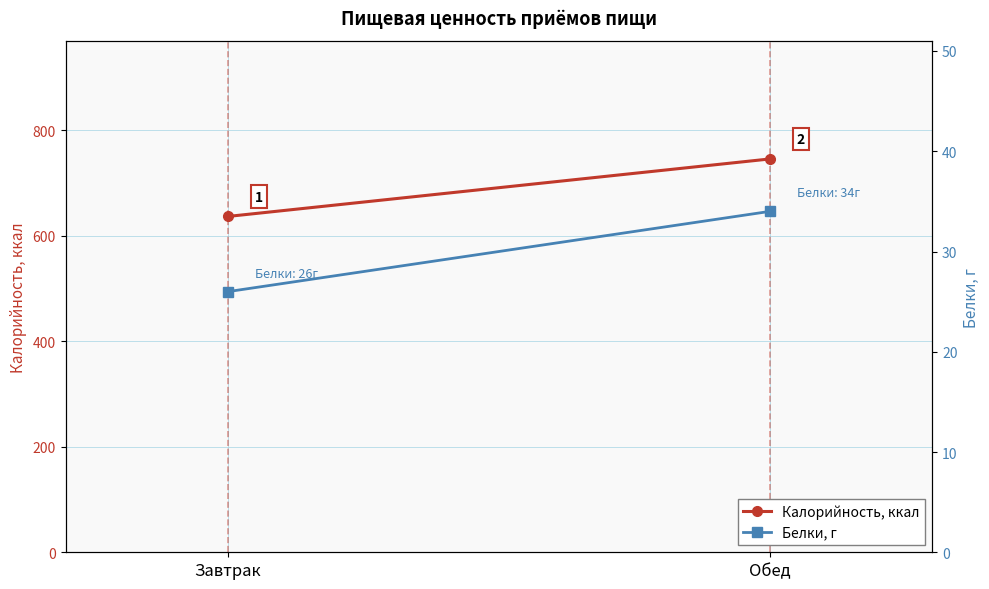

How many Калорийность, ккал values are between 637 and 746?

2